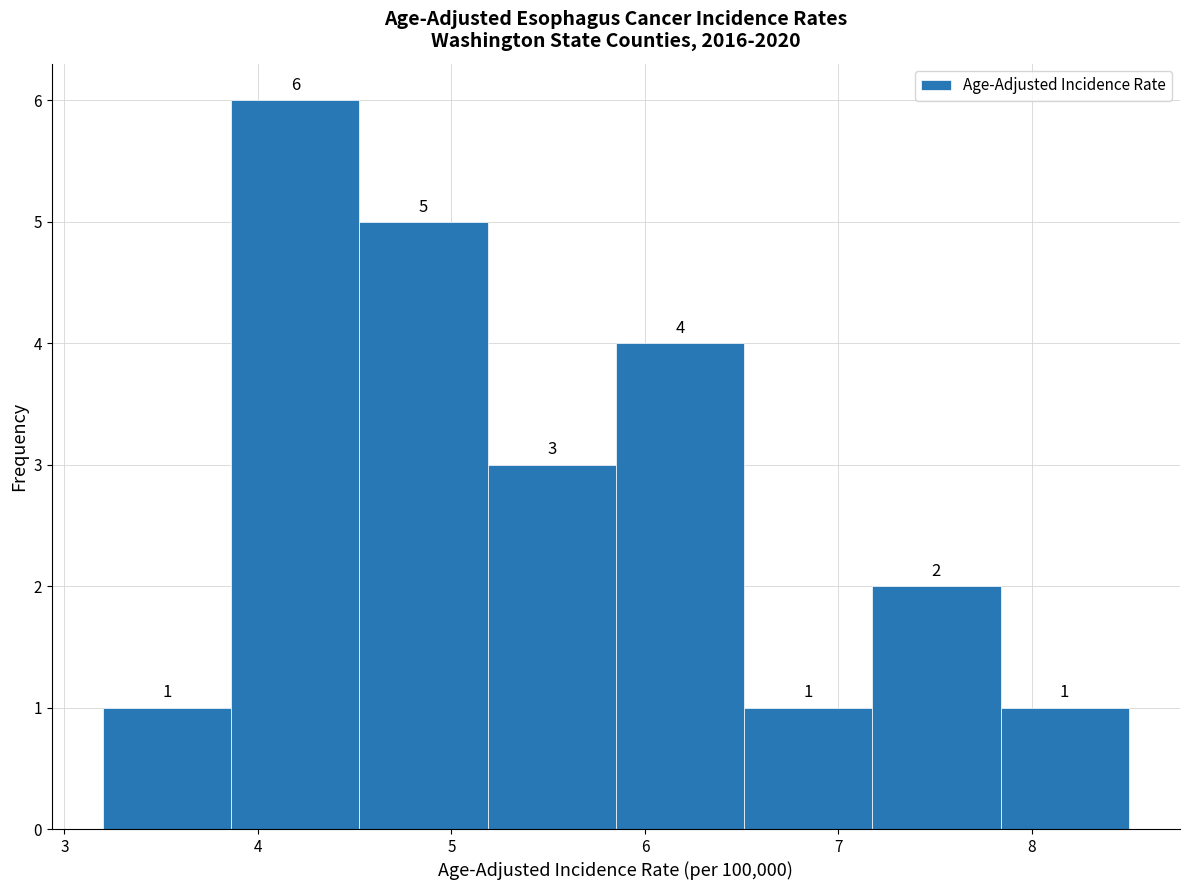

What is the height of the bar covering 7.8 to 8.5 on the x-axis? The bar edges are not printed on the chart, so give them approximately, as read against the axis.

1